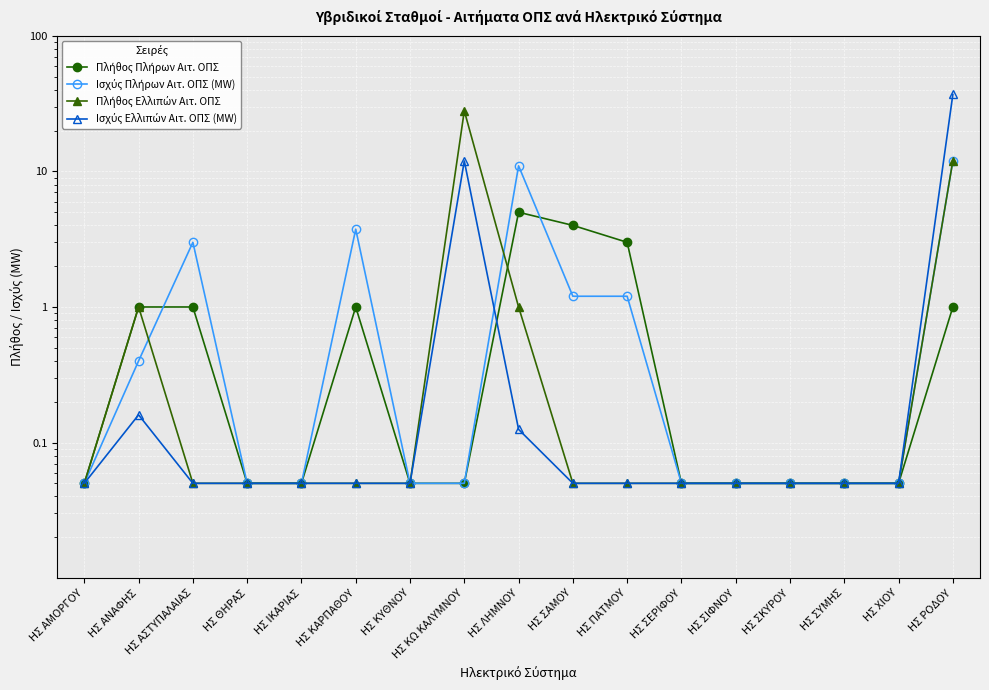

What is the sum of all Ισχύς Ελλιπών Αιτ. ΟΠΣ (MW) values?

49.9